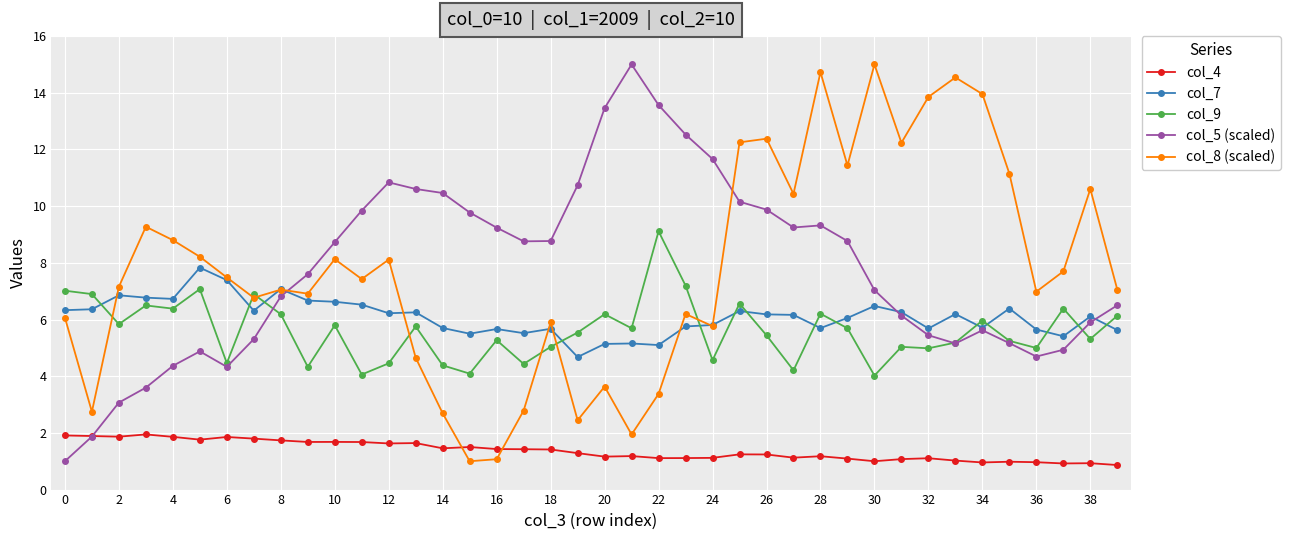

True or false: col_8 (scaled) has more than 1 points higher than both neighbors.

True